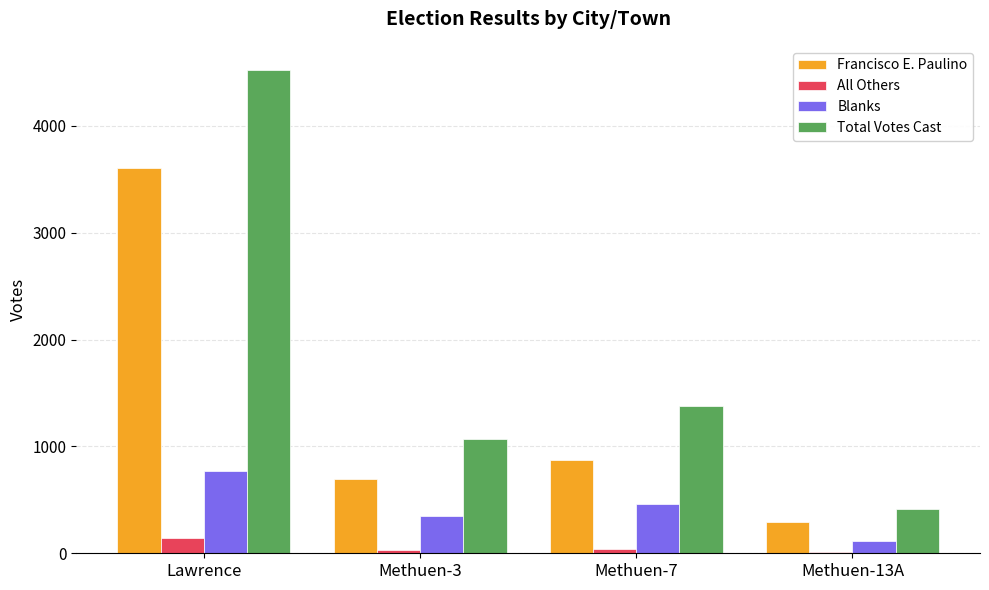

Which series changed the most between Methuen-7 and Methuen-13A?

Total Votes Cast